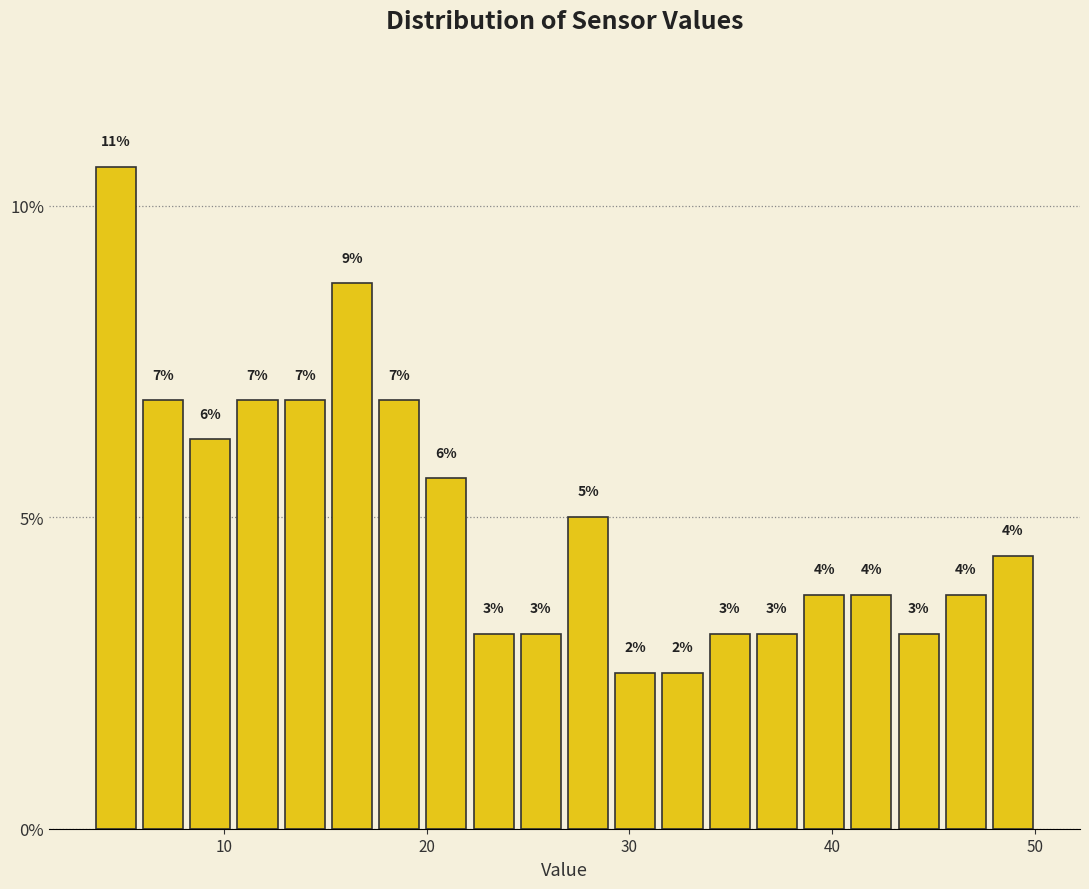

Read against the x-axis, roughly where is the centre of the tallest bar?

5